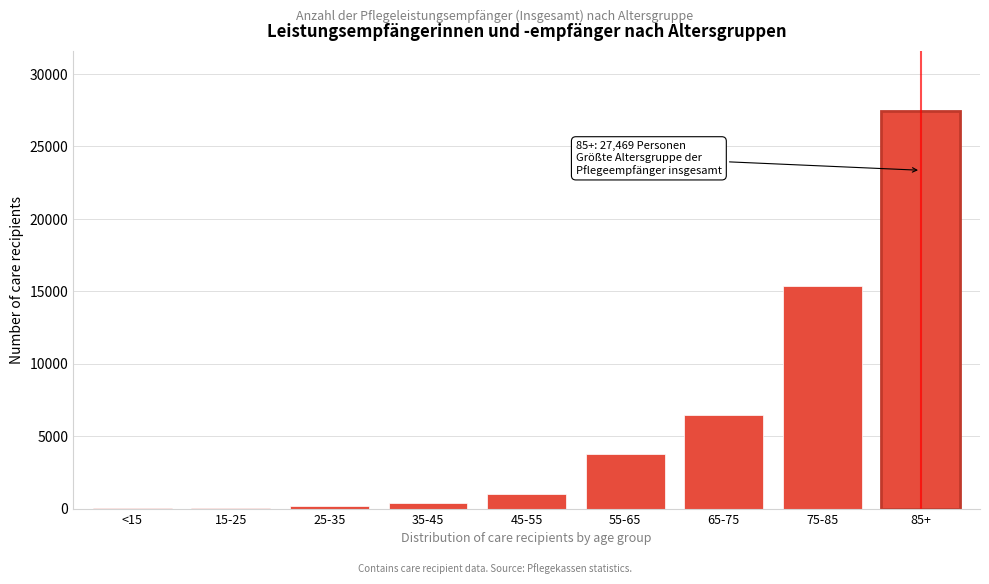

At which label is the value closest to 13748?

75-85